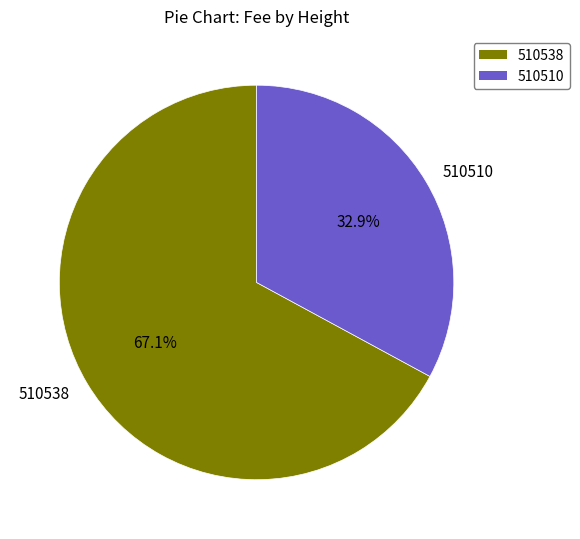

Which has a higher value, 510510 or 510538?

510538